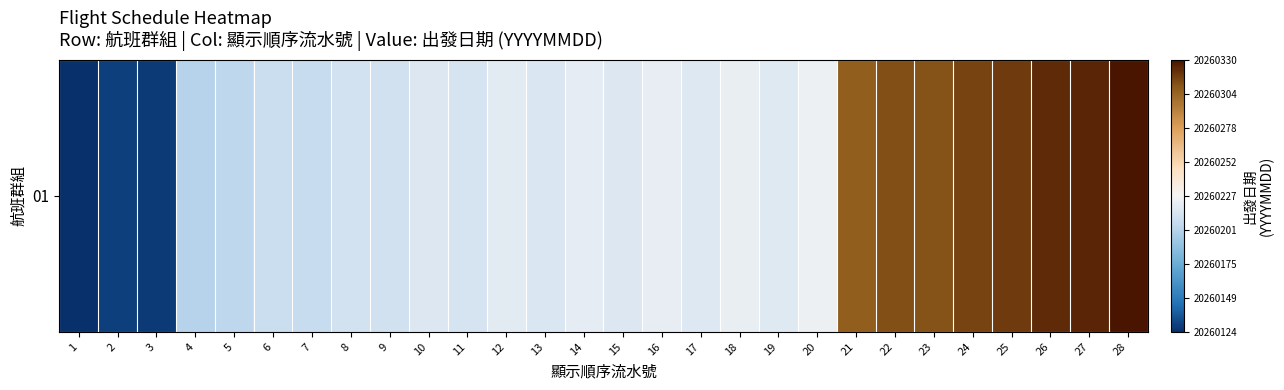

The value at 6 is 20260209. True or false?

True